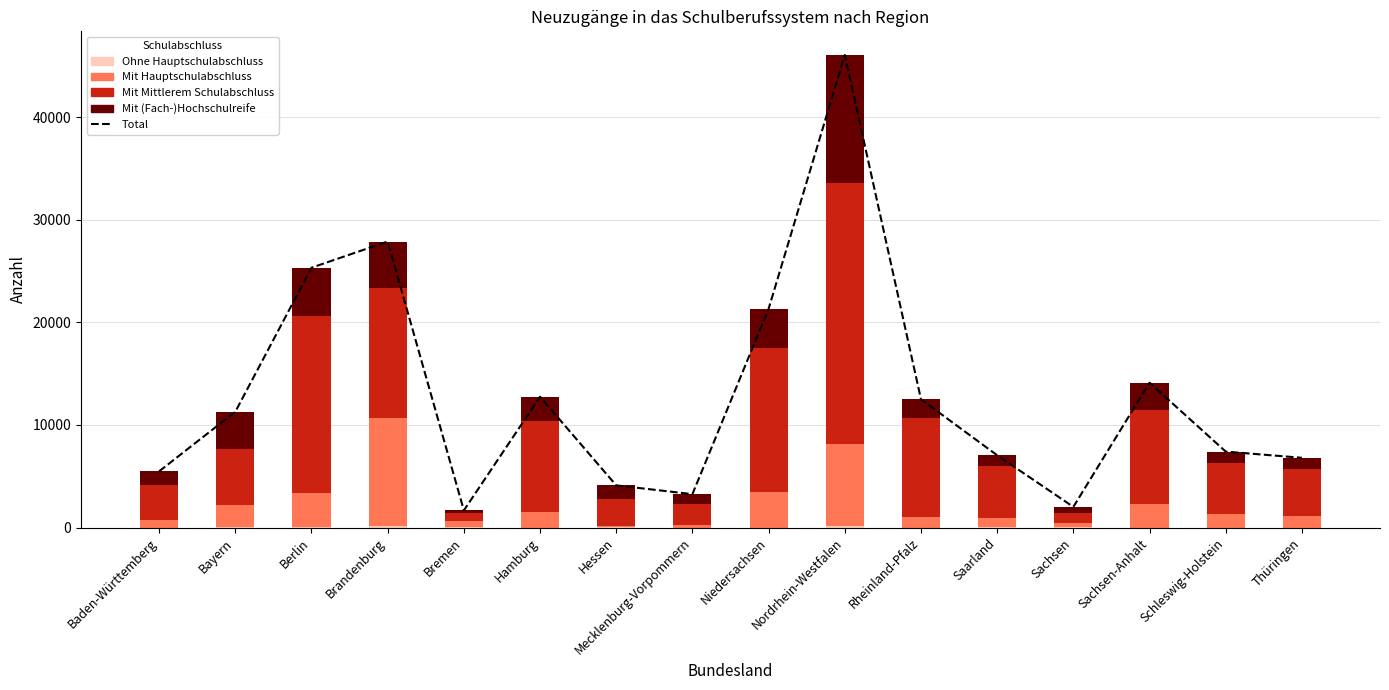

Which series has the widest spread of values?

Total